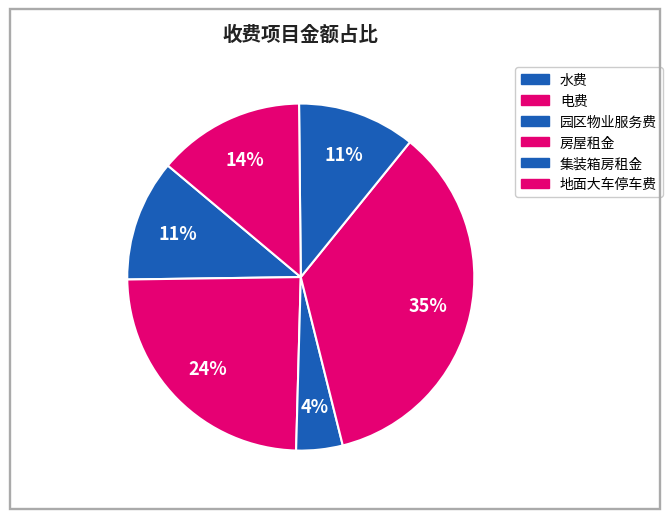

Count the number of slices in the pie.

6